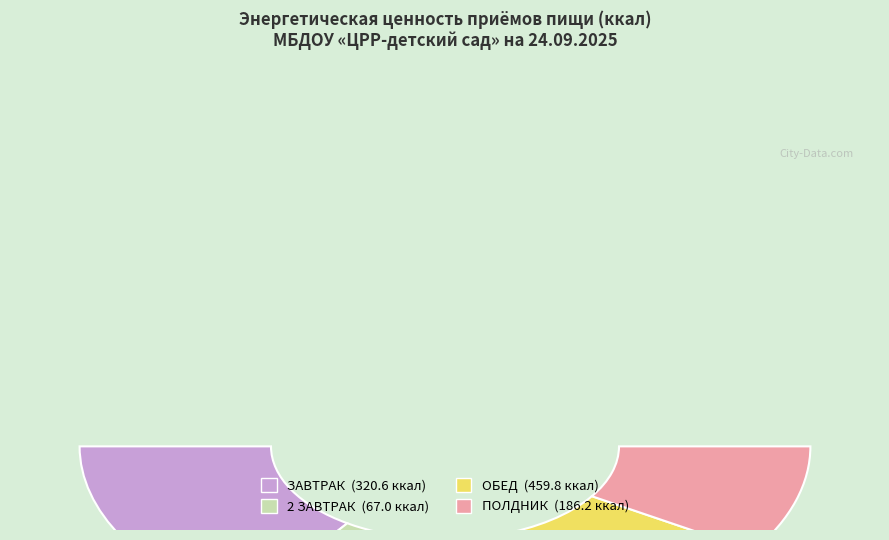

To the nearest percent, what percentage of the pie is ОБЕД?

44%